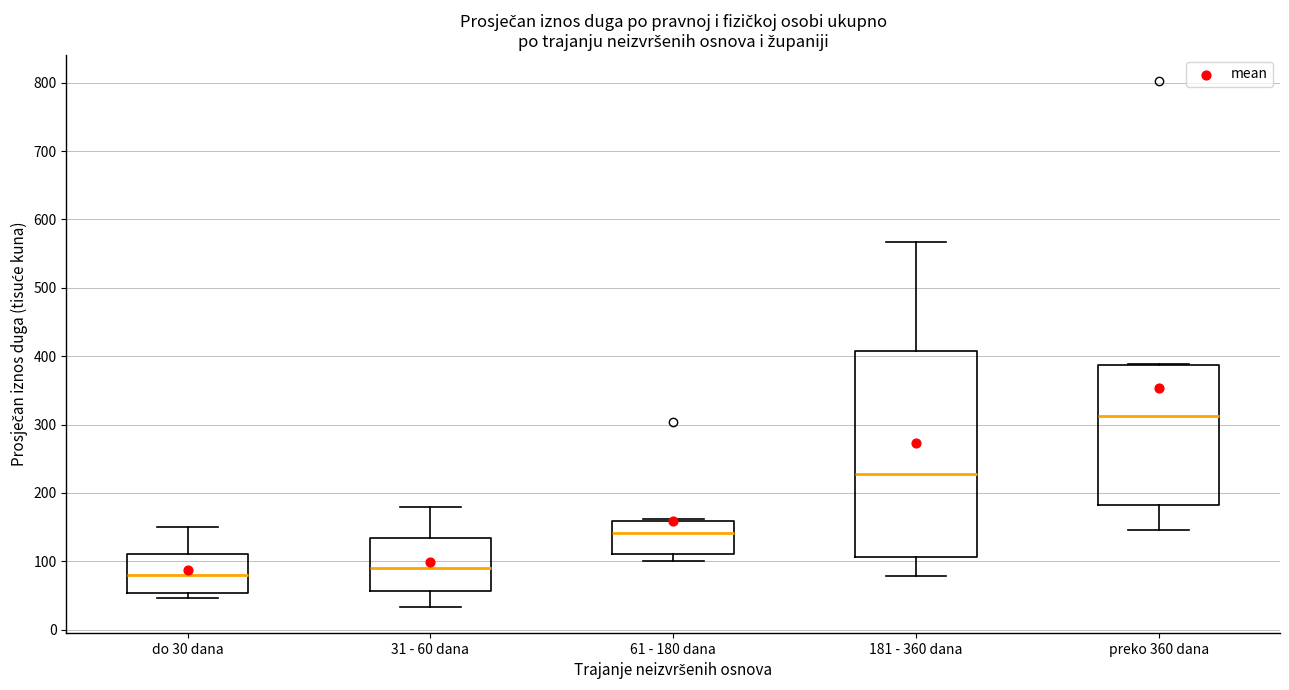

Reading left to right, read every box against the y-axis: the position of its median line, the range the box covers, and the ends of its whiskers. The values are not printed on the chart, so give them approximately, as read against the axis.

do 30 dana: median 80, box 50 to 110, whiskers 50 (just below the box's lower edge) to 150
31 - 60 dana: median 90, box 60 to 130, whiskers 30 to 180
61 - 180 dana: median 140, box 110 to 160, whiskers 100 to 160 (just above the box's upper edge)
181 - 360 dana: median 230, box 110 to 410, whiskers 80 to 570
preko 360 dana: median 310, box 180 to 390, whiskers 150 to 390